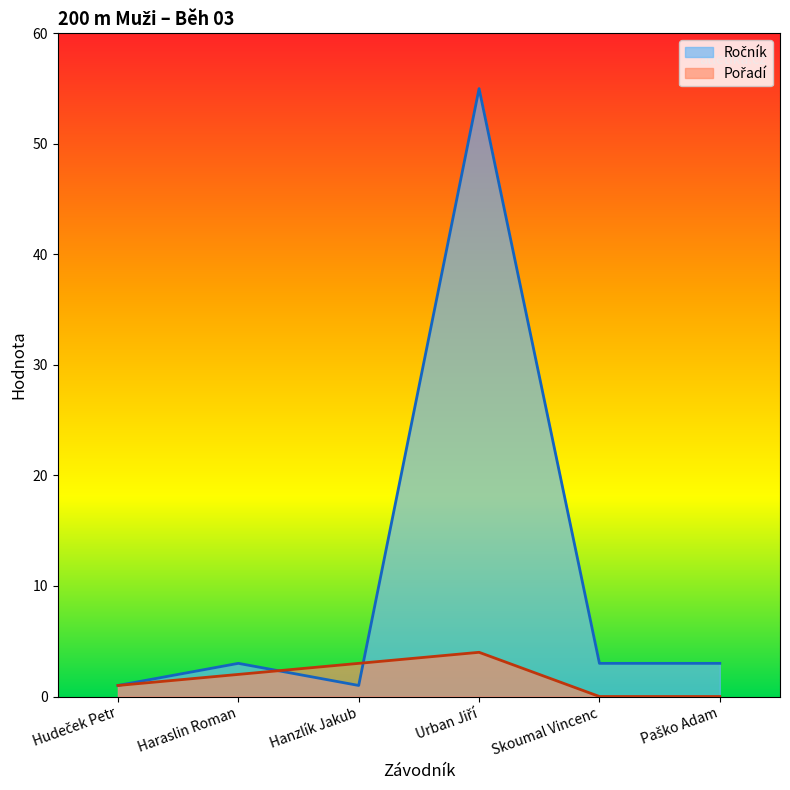

What position from the right is Hanzlík Jakub?

4